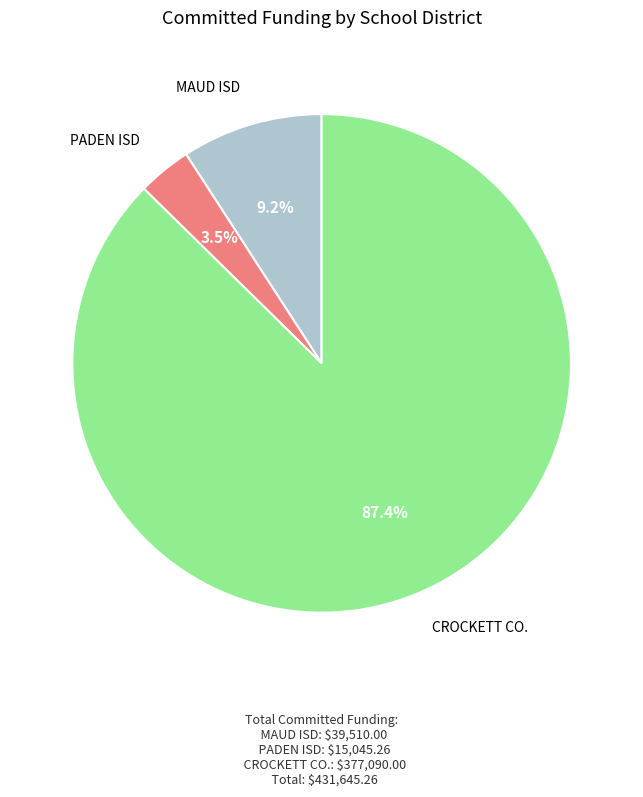

Does any single category account for the majority?

Yes